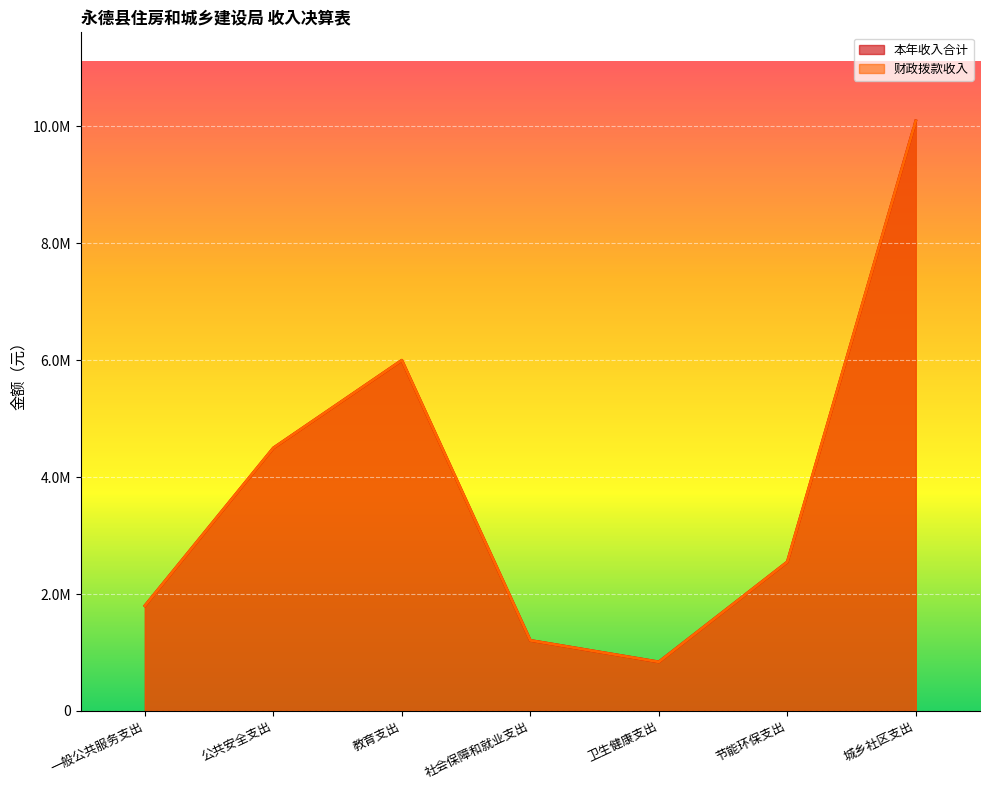

Does the chart display data point markers on the line(s)?

No